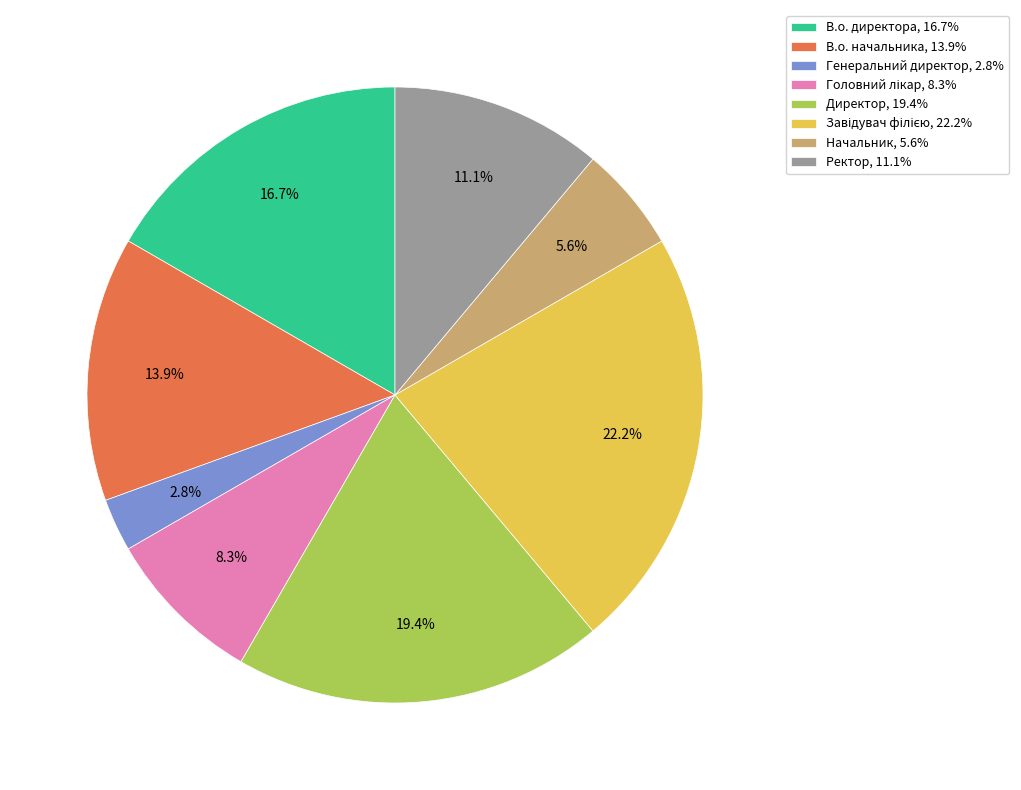

To the nearest percent, what portion does В.о. директора represent?

17%